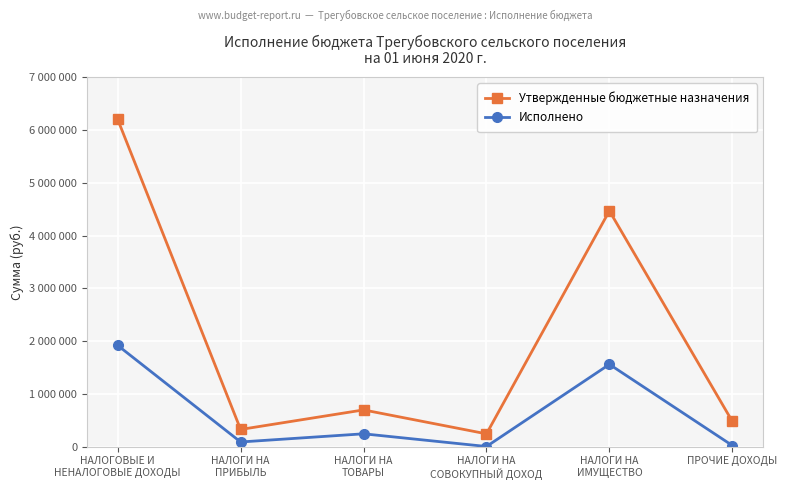

Does the chart have visible grid lines?

Yes